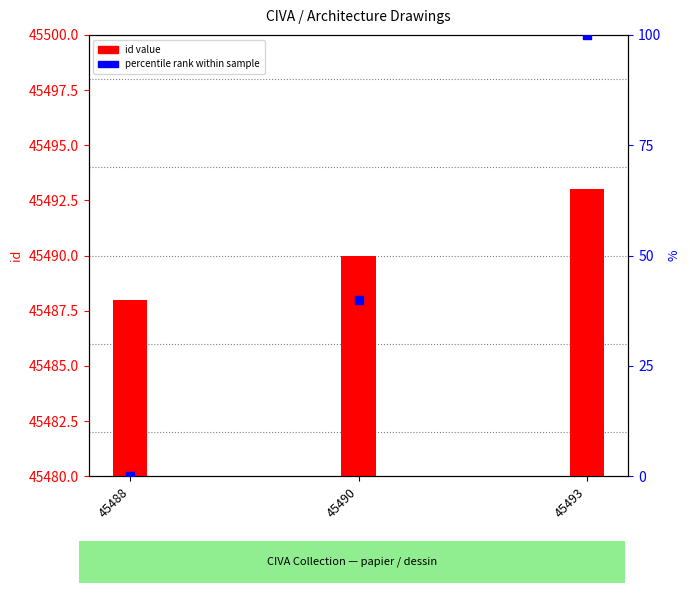

Which series has the largest Y range (max minus min)?

percentile rank within sample